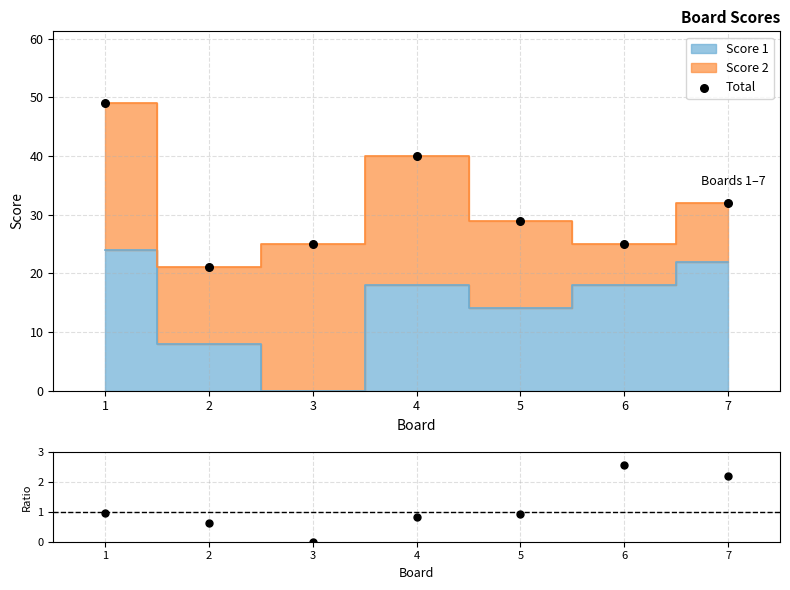

Which series contains the lowest Y value?

Score 1 / Score 2